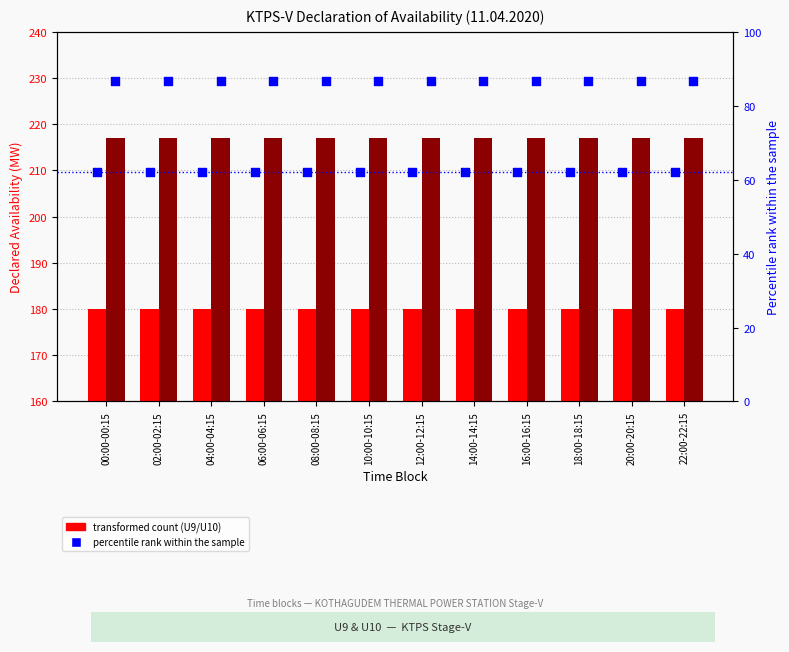

Which series has the widest spread of Y values?

U9 (transformed count)